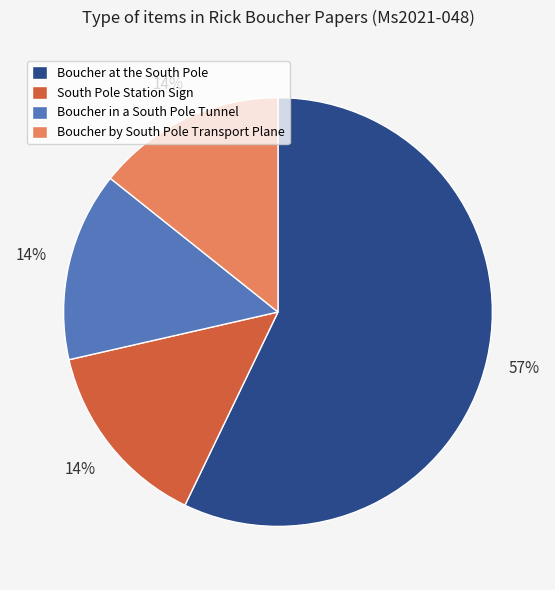

To the nearest percent, what percentage of the pie is Boucher in a South Pole Tunnel?

14%